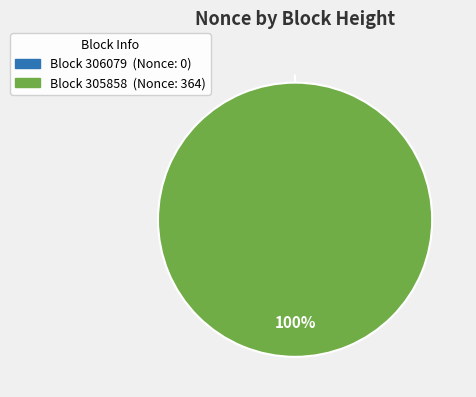

To the nearest percent, what is the combined percentage of 305858 and 306079?

100%